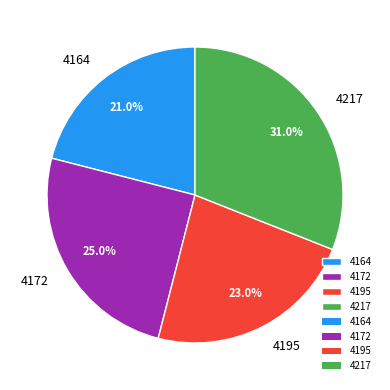

Which category has the biggest portion of the pie?

4217